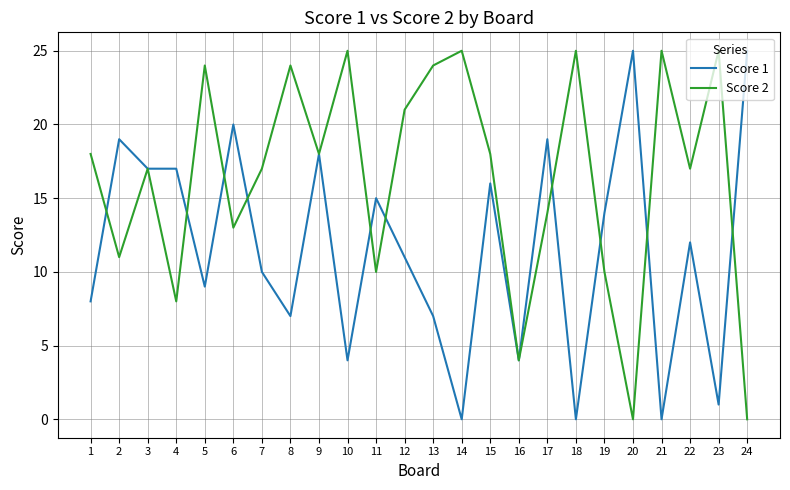

What is the greatest value displayed?

25